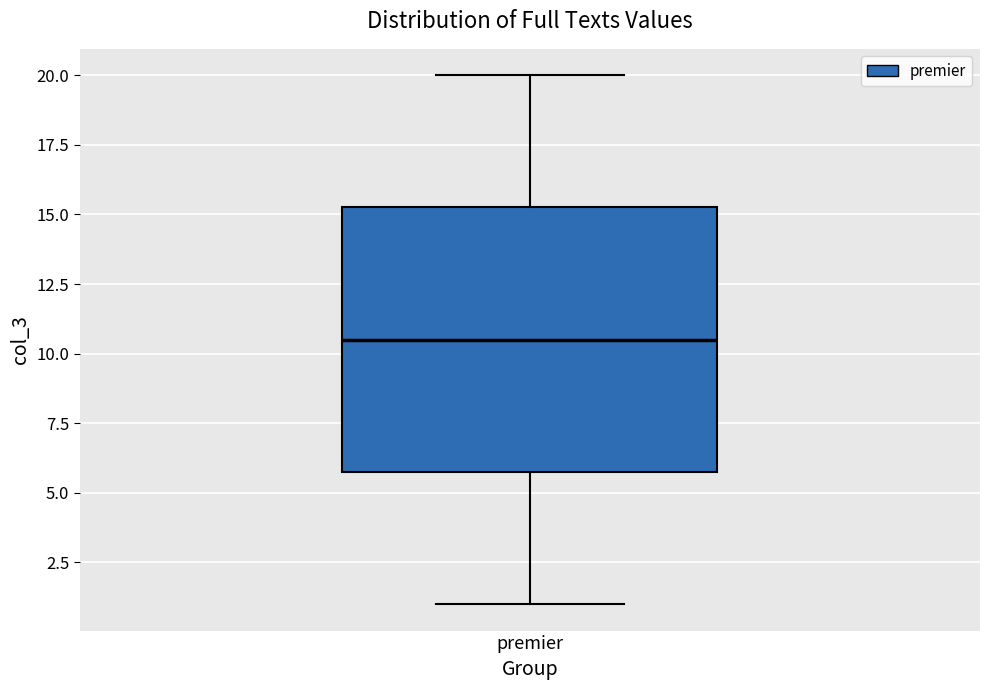

Read this box plot against the y-axis: the position of the median line, the range covered by the box, and the ends of both whiskers. The values are not printed on the chart, so give them approximately, as read against the axis.

median 10.5, box 6.0 to 15.5, whiskers 1.0 to 20.0